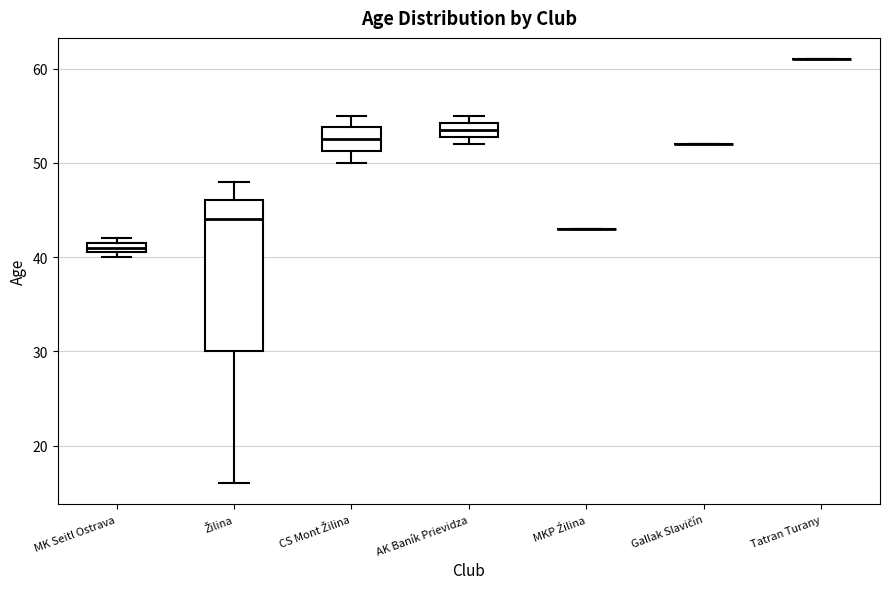

Which box is the tallest, from its lower edge to its upper edge?

Žilina